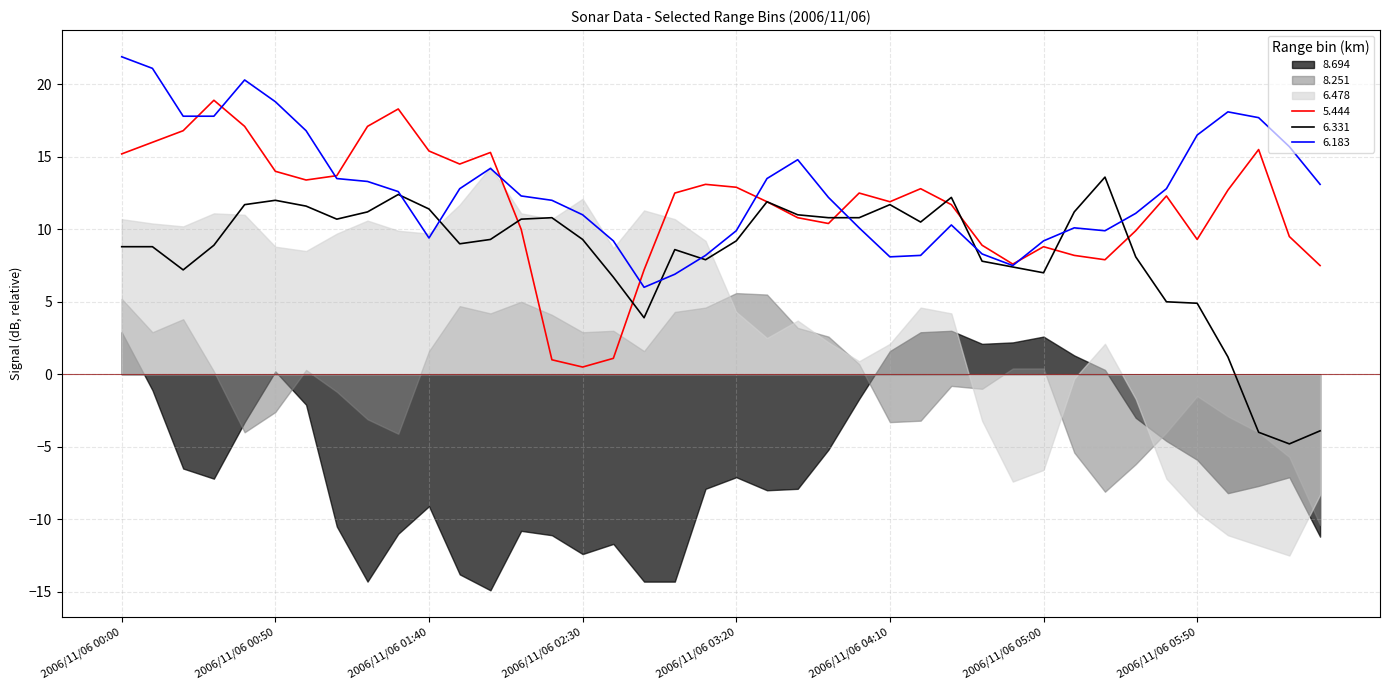

How many negative values does the 6.331 series have?

3